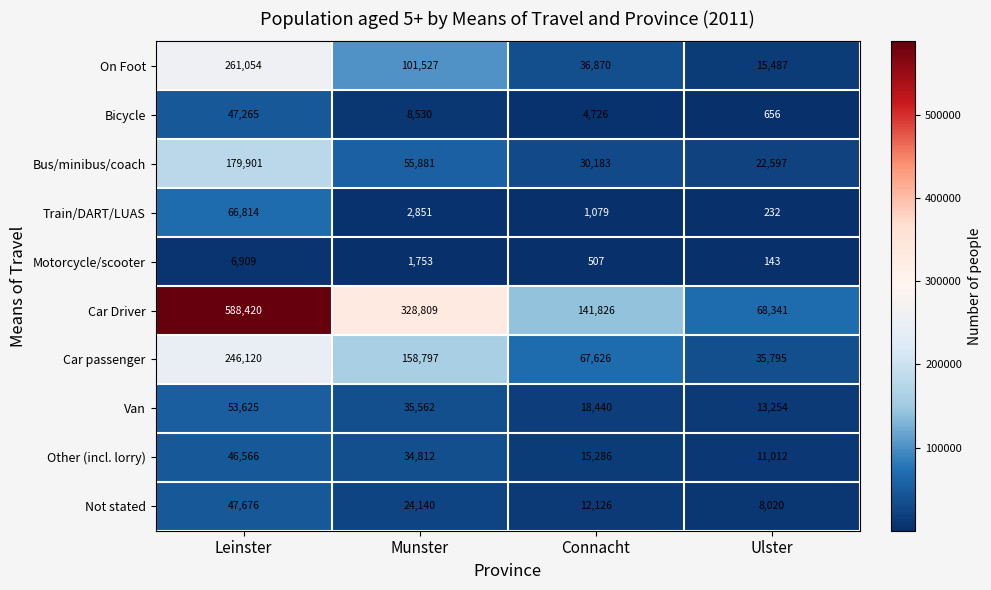

What is the difference between the highest and lowest values at Ulster?

68198